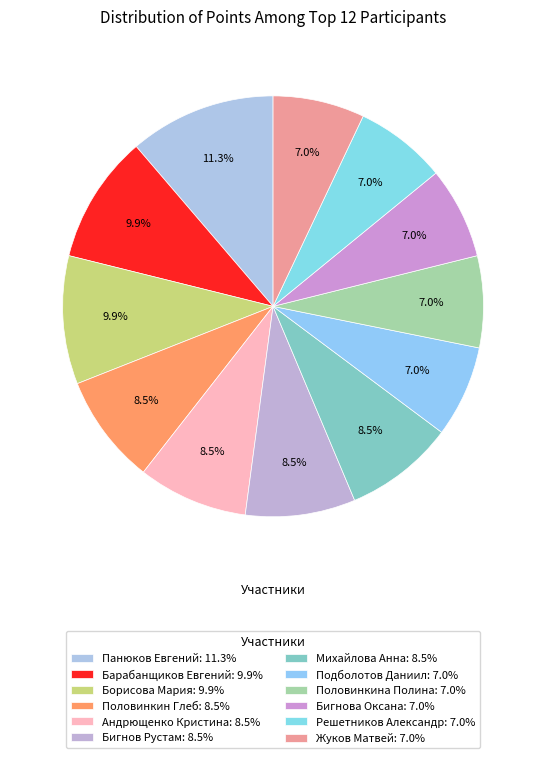

Is Борисова Мария the majority of the pie?

No